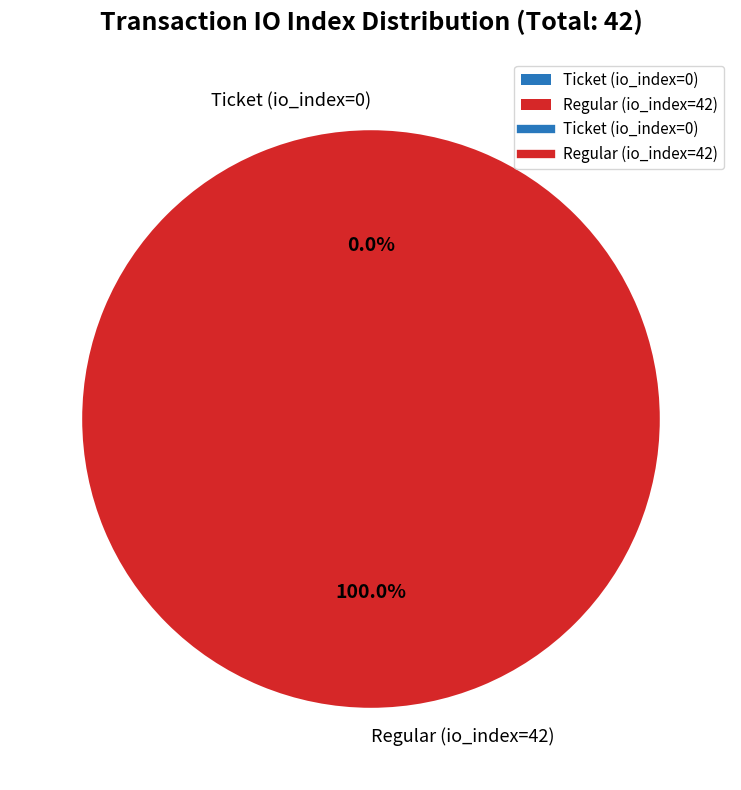

Which slice is the largest?

Regular (io_index=42)